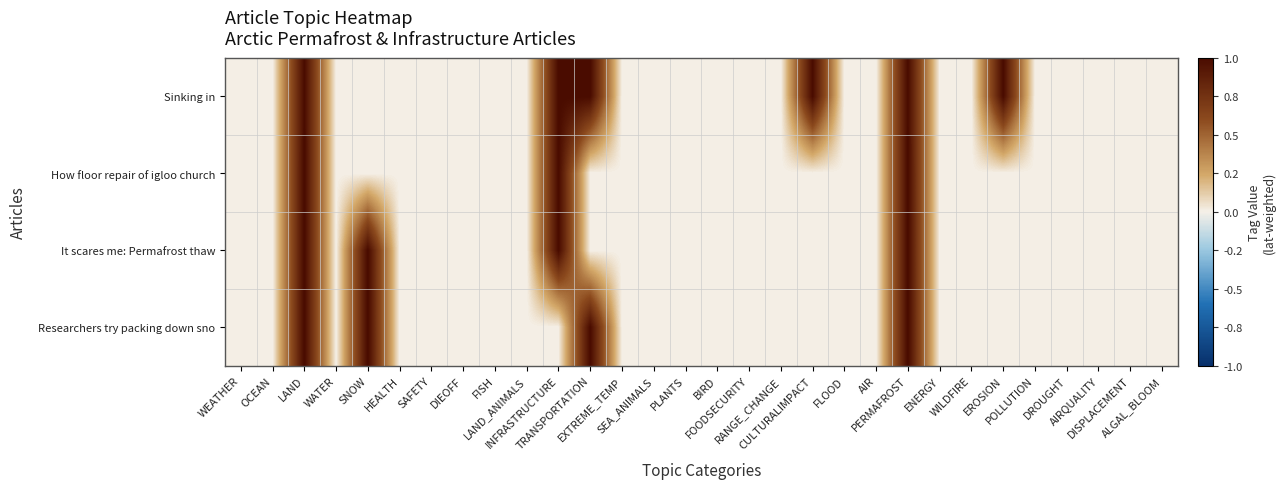

Reading right to left, extract all data points from this chart.

Sinking in: ALGAL_BLOOM=0.0	DISPLACEMENT=0.0	AIRQUALITY=0.0	DROUGHT=0.0	POLLUTION=0.0	EROSION=1.0	WILDFIRE=0.0	ENERGY=0.0	PERMAFROST=1.0	AIR=0.0	FLOOD=0.0	CULTURALIMPACT=1.0	RANGE_CHANGE=0.0	FOODSECURITY=0.0	BIRD=0.0	PLANTS=0.0	SEA_ANIMALS=0.0	EXTREME_TEMP=0.0	TRANSPORTATION=1.0	INFRASTRUCTURE=1.0	LAND_ANIMALS=0.0	FISH=0.0	DIEOFF=0.0	SAFETY=0.0	HEALTH=0.0	SNOW=0.0	WATER=0.0	LAND=1.0	OCEAN=0.0	WEATHER=0.0
How floor repair of igloo church: ALGAL_BLOOM=0.0	DISPLACEMENT=0.0	AIRQUALITY=0.0	DROUGHT=0.0	POLLUTION=0.0	EROSION=0.0	WILDFIRE=0.0	ENERGY=0.0	PERMAFROST=1.0	AIR=0.0	FLOOD=0.0	CULTURALIMPACT=0.0	RANGE_CHANGE=0.0	FOODSECURITY=0.0	BIRD=0.0	PLANTS=0.0	SEA_ANIMALS=0.0	EXTREME_TEMP=0.0	TRANSPORTATION=0.0	INFRASTRUCTURE=1.0	LAND_ANIMALS=0.0	FISH=0.0	DIEOFF=0.0	SAFETY=0.0	HEALTH=0.0	SNOW=0.0	WATER=0.0	LAND=1.0	OCEAN=0.0	WEATHER=0.0
It scares me: Permafrost thaw: ALGAL_BLOOM=0.0	DISPLACEMENT=0.0	AIRQUALITY=0.0	DROUGHT=0.0	POLLUTION=0.0	EROSION=0.0	WILDFIRE=0.0	ENERGY=0.0	PERMAFROST=1.0	AIR=0.0	FLOOD=0.0	CULTURALIMPACT=0.0	RANGE_CHANGE=0.0	FOODSECURITY=0.0	BIRD=0.0	PLANTS=0.0	SEA_ANIMALS=0.0	EXTREME_TEMP=0.0	TRANSPORTATION=0.0	INFRASTRUCTURE=1.0	LAND_ANIMALS=0.0	FISH=0.0	DIEOFF=0.0	SAFETY=0.0	HEALTH=0.0	SNOW=1.0	WATER=0.0	LAND=1.0	OCEAN=0.0	WEATHER=0.0
Researchers try packing down sno: ALGAL_BLOOM=0.0	DISPLACEMENT=0.0	AIRQUALITY=0.0	DROUGHT=0.0	POLLUTION=0.0	EROSION=0.0	WILDFIRE=0.0	ENERGY=0.0	PERMAFROST=1.0	AIR=0.0	FLOOD=0.0	CULTURALIMPACT=0.0	RANGE_CHANGE=0.0	FOODSECURITY=0.0	BIRD=0.0	PLANTS=0.0	SEA_ANIMALS=0.0	EXTREME_TEMP=0.0	TRANSPORTATION=1.0	INFRASTRUCTURE=0.0	LAND_ANIMALS=0.0	FISH=0.0	DIEOFF=0.0	SAFETY=0.0	HEALTH=0.0	SNOW=1.0	WATER=0.0	LAND=1.0	OCEAN=0.0	WEATHER=0.0